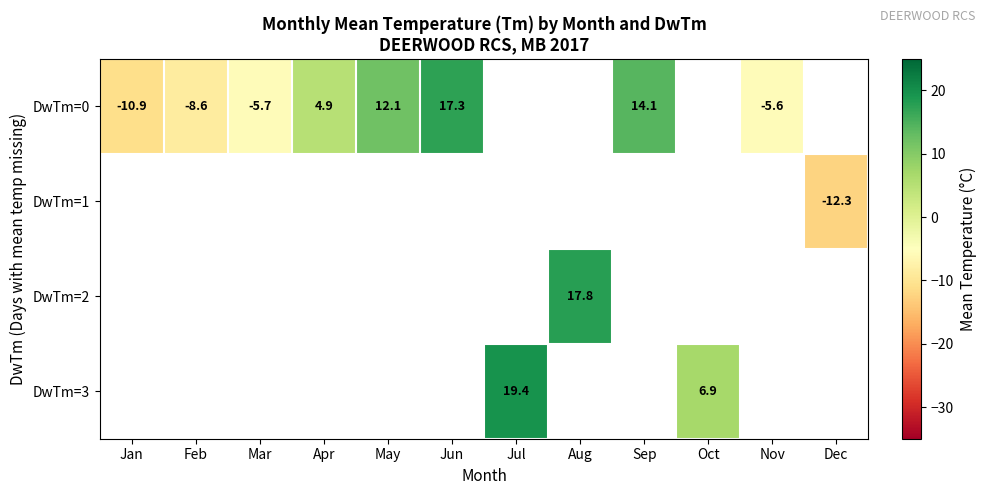

Count the number of categories in the chart.

12